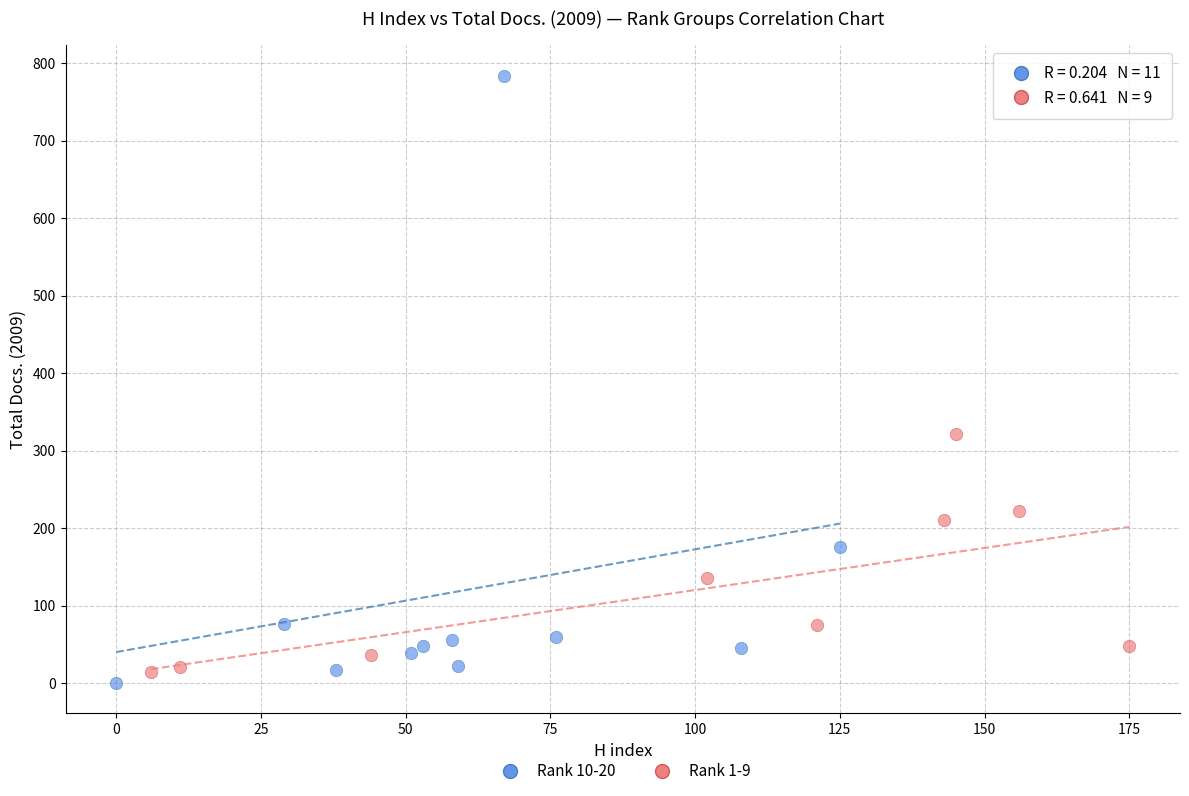

Which series reaches the maximum Y coordinate?

Rank 10-20